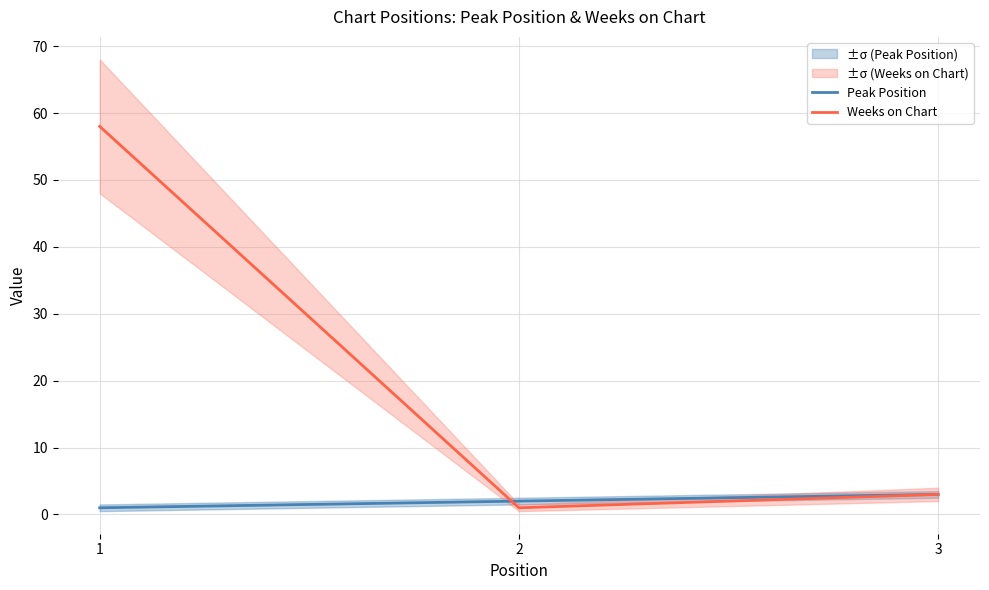

Reading right to left, extract all data points from this chart.

Peak Position: 3	2	1
Weeks on Chart: 3	1	58